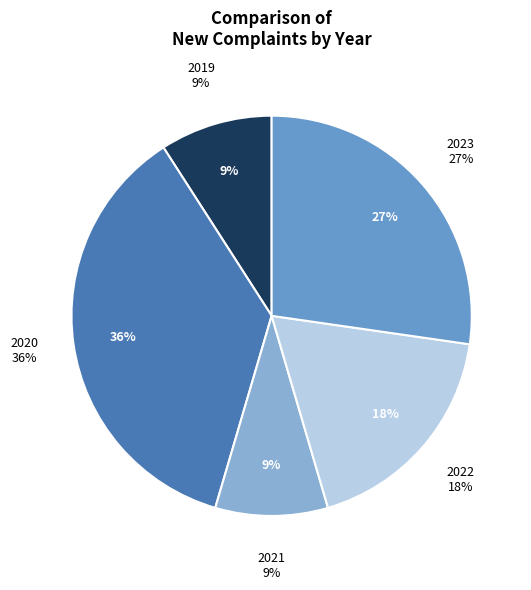

To the nearest percent, what is the difference between the 2023 and 2022 slice percentages?

9%